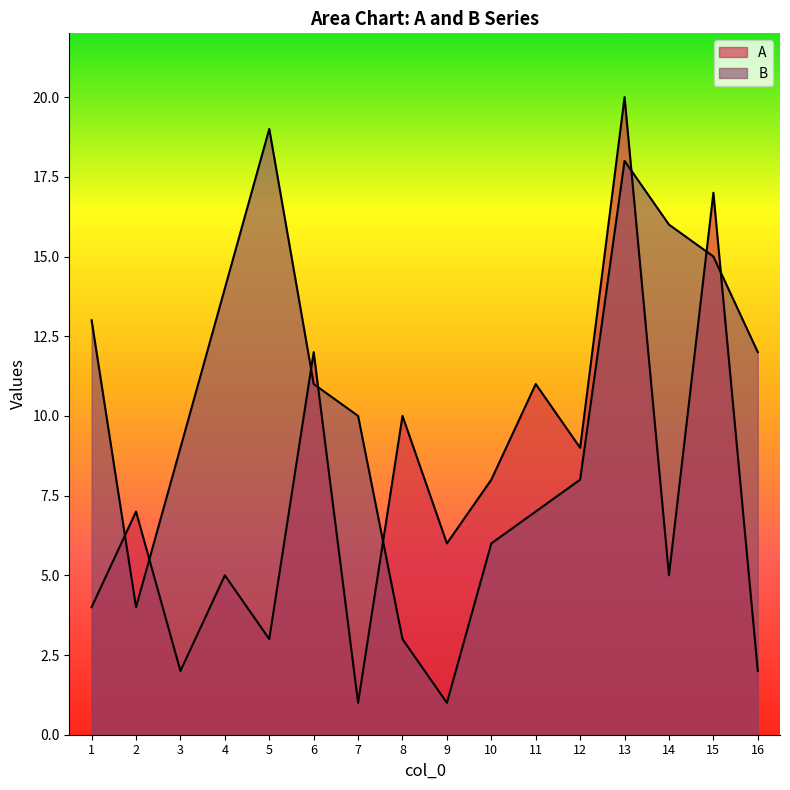

True or false: B has more than 1 points higher than both neighbors.

True